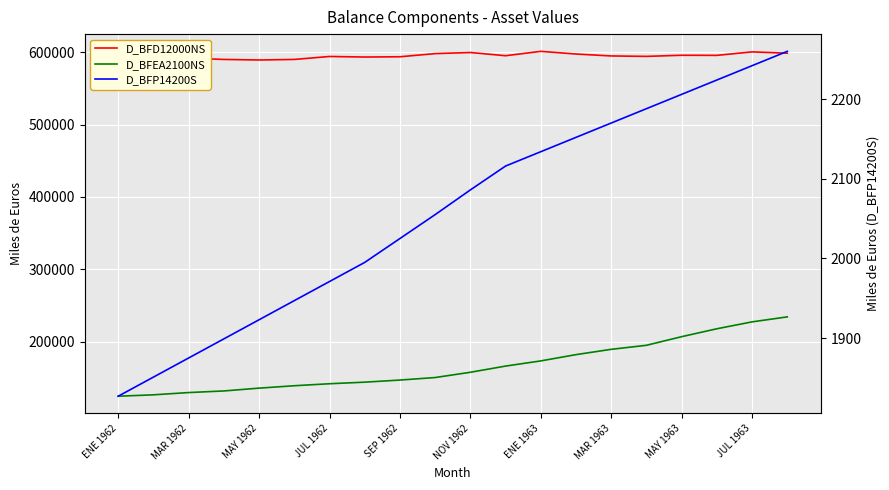

What is the sum of all D_BFD12000NS values?

11905899